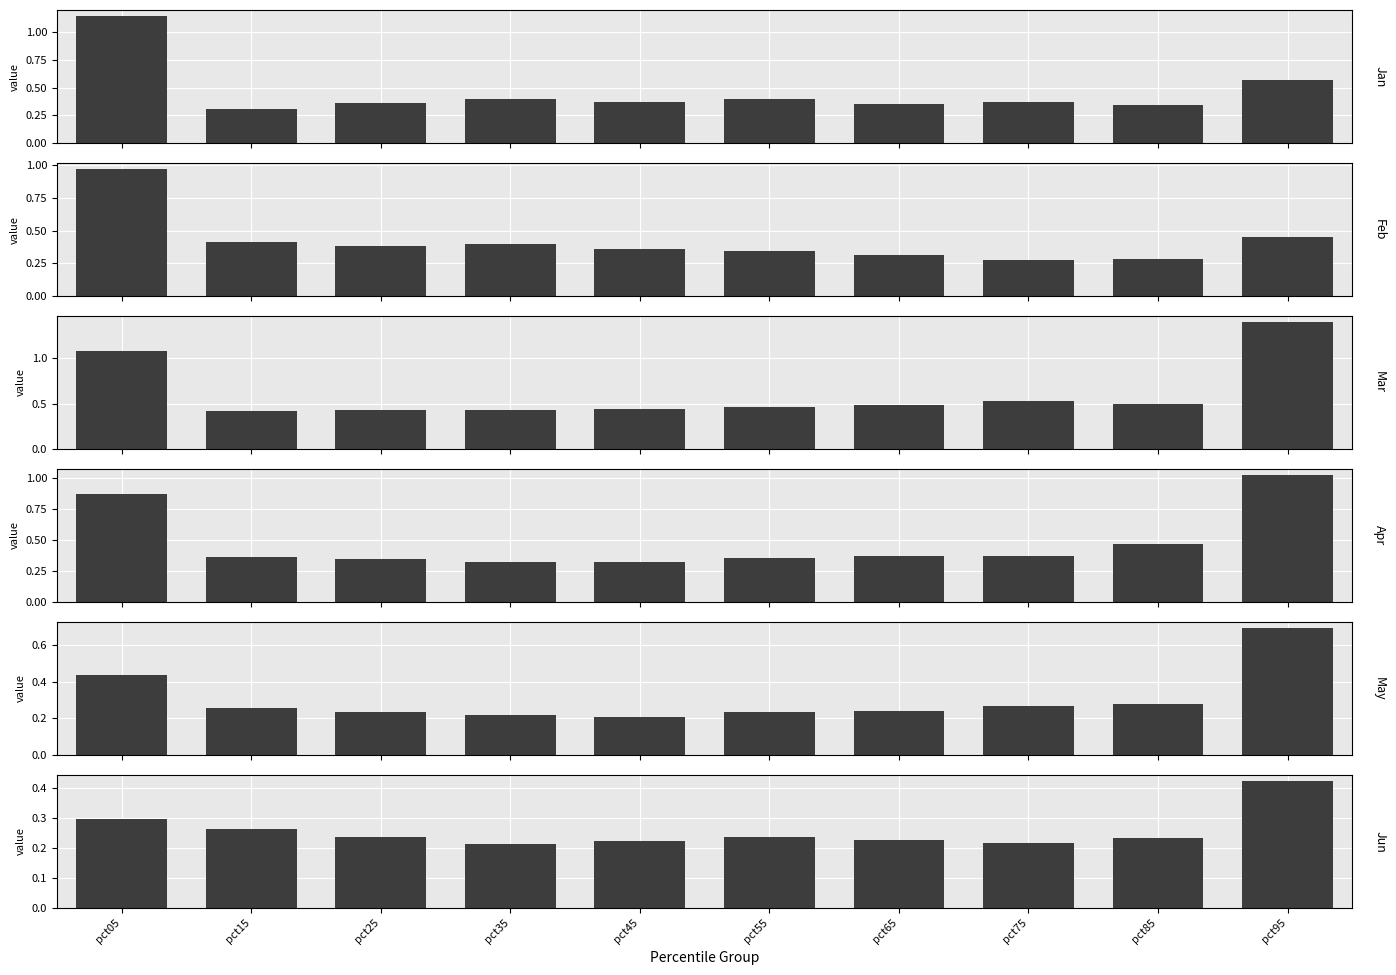

What is the approximate value of Apr at pct05?

0.9